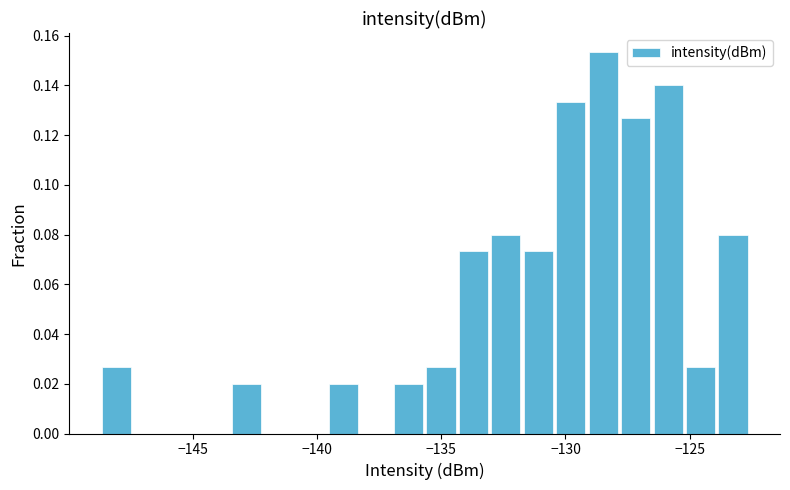

Around what value on the x-axis is the tallest bar? Give the approximate position of its centre, as read against the axis.

-128.5